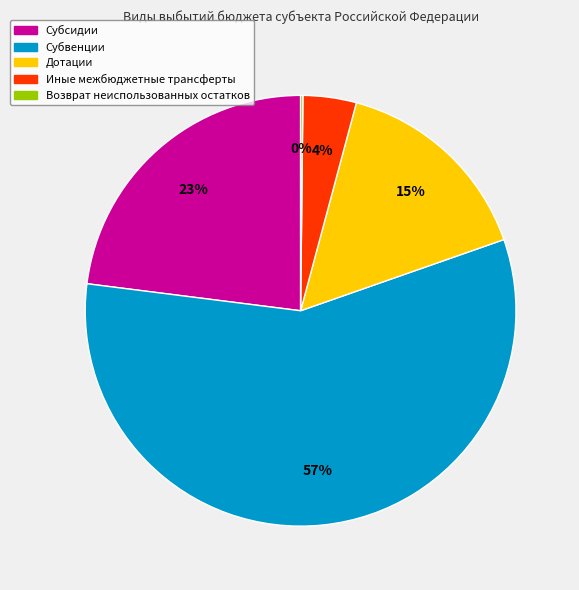

Between Иные межбюджетные трансферты and Субсидии, which is larger?

Субсидии